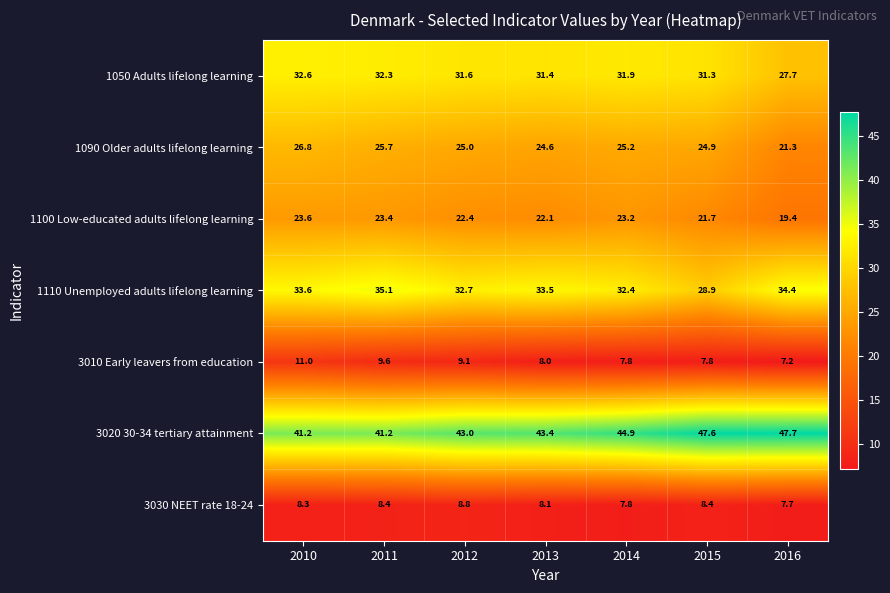

What is the difference between the highest and lowest values at 2011?

32.8